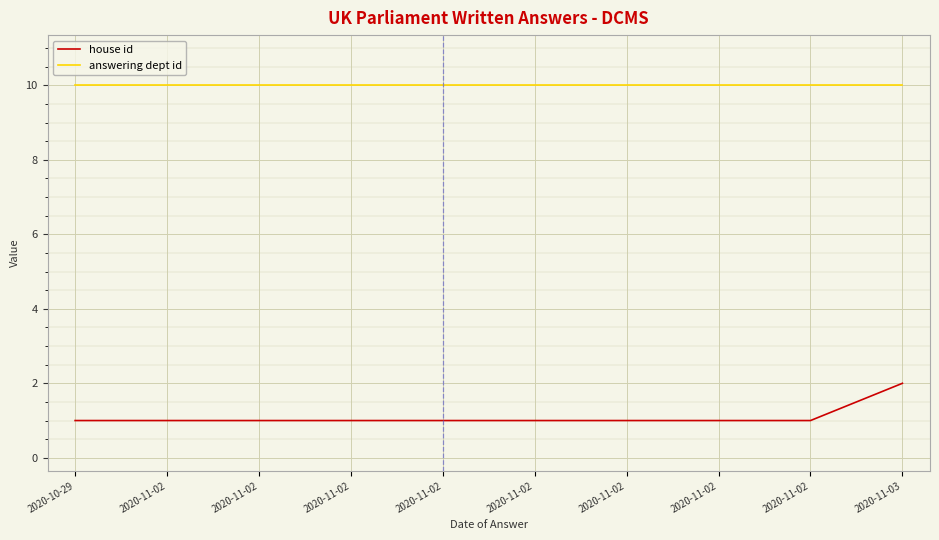

What is the total value across all series at 2020-11-03?

12